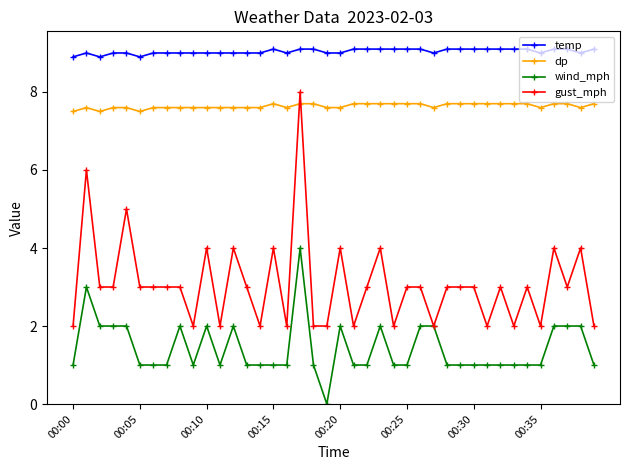

What is the maximum value shown in the chart?

9.1